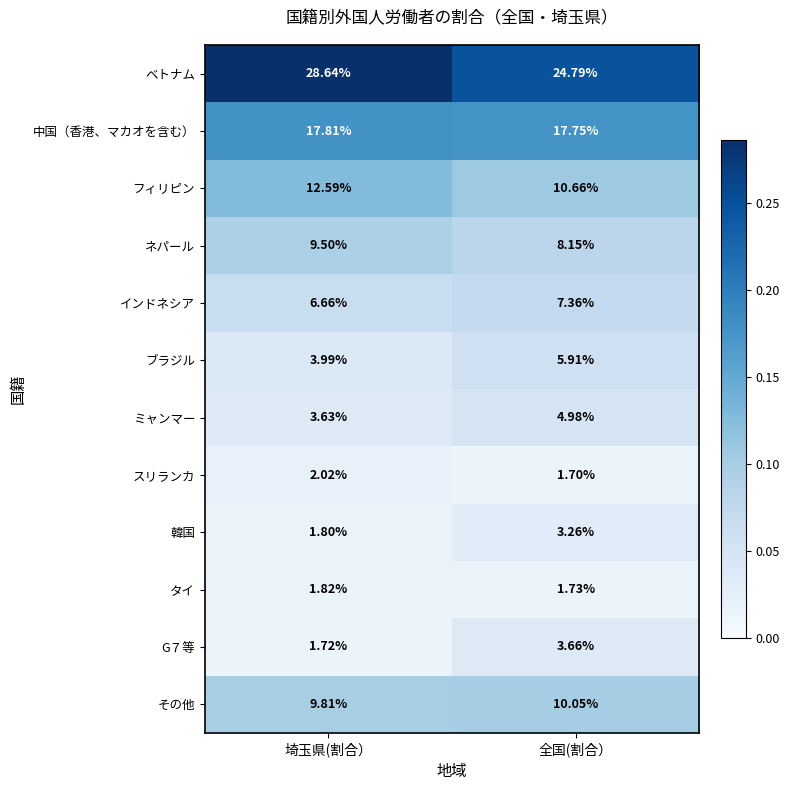

Which series has the largest range (max minus min)?

ベトナム